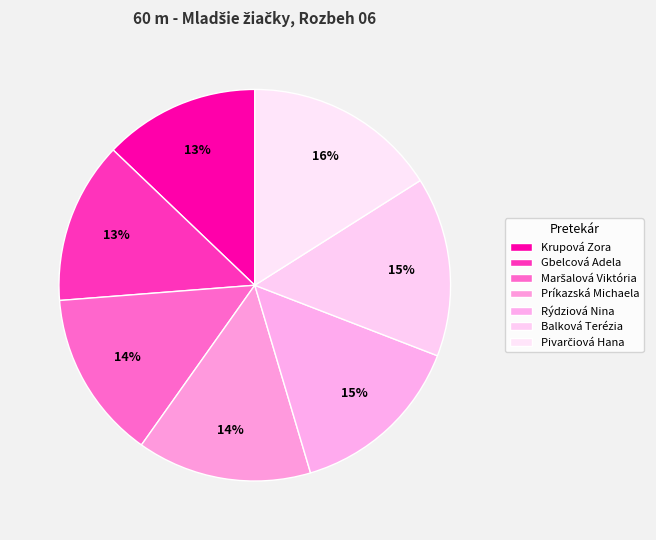

What is the ratio of the value at Rýdziová Nina to the value at Gbelcová Adela?

1.1